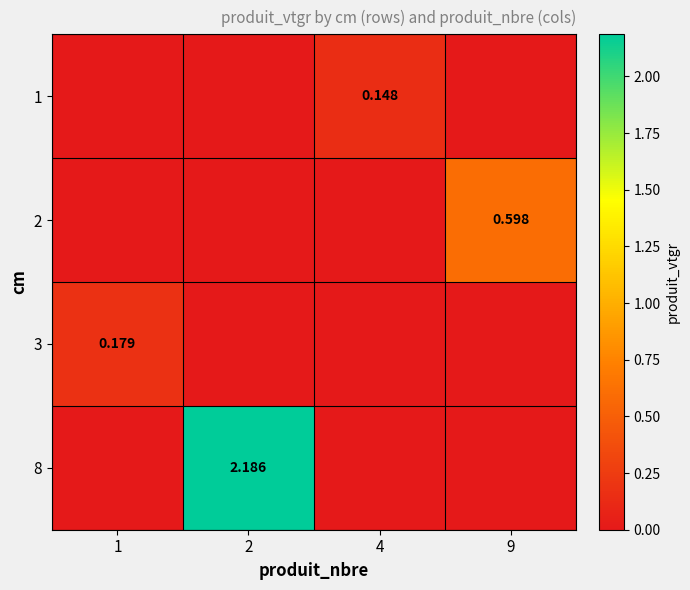

Rank the categories by 8 value from highest to lowest.

2, 1, 4, 9